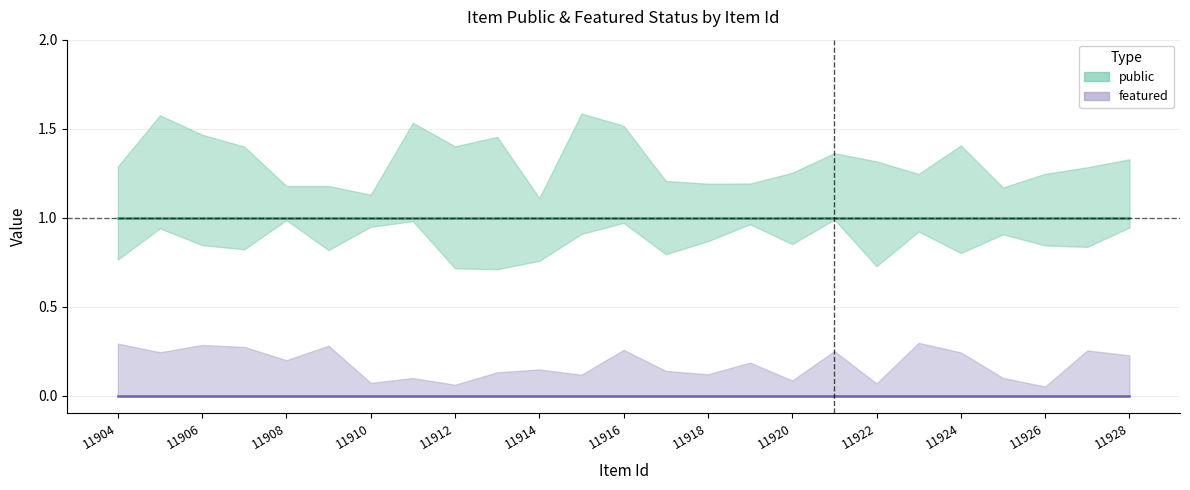

Is it true that public equals 0 at 11910?

False